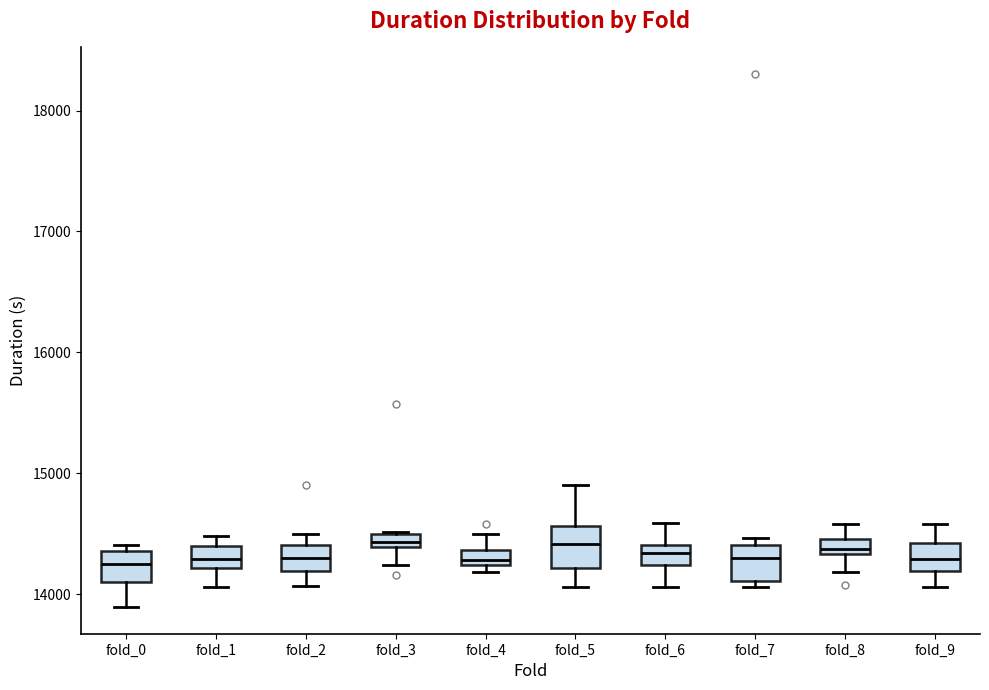

Where is the upper edge of the box for fold_7 on the y-axis? The values are not printed on the chart, so give them approximately, as read against the axis.

14400